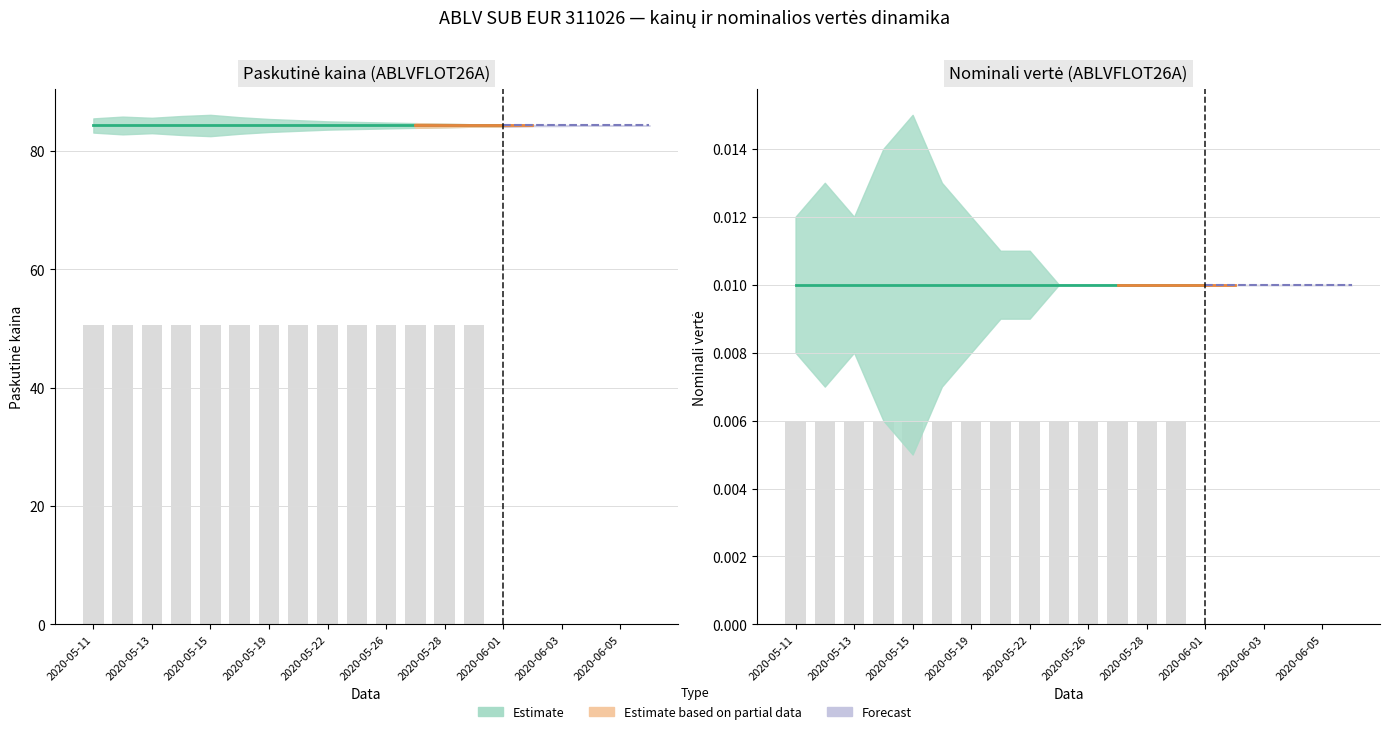

What position from the right is 2020-05-28?

8